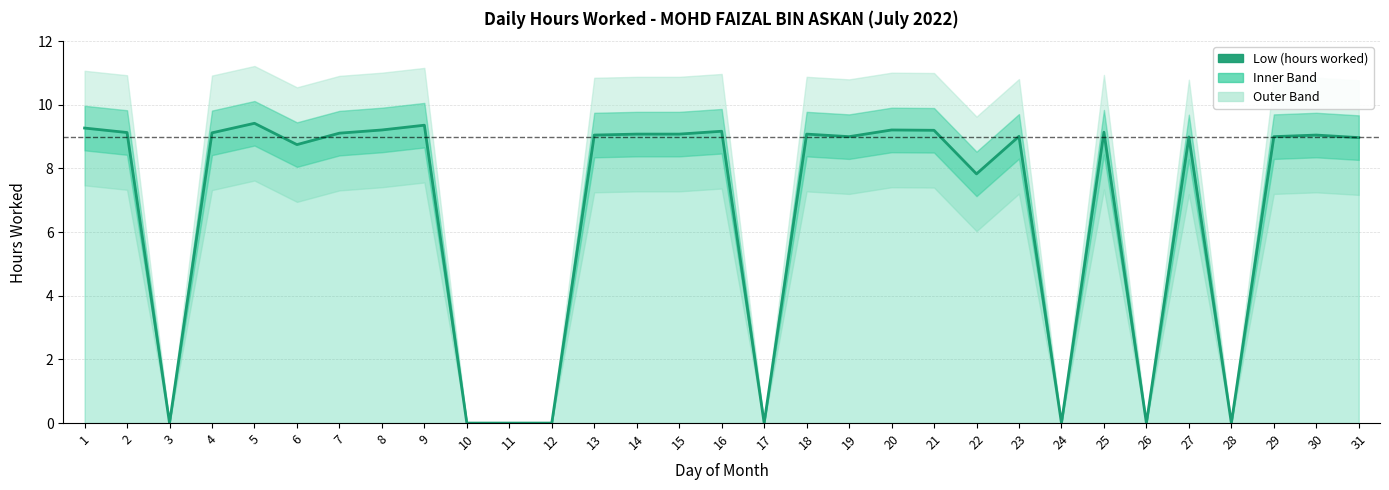

Where does the data first go above 9?

1